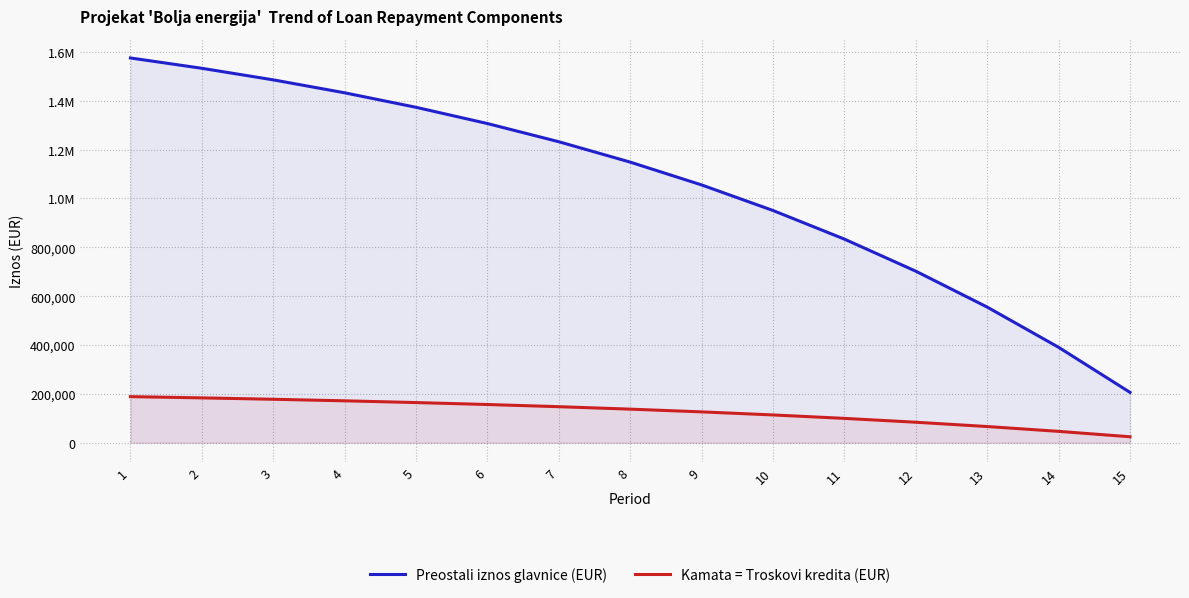

The value of Preostali iznos glavnice (EUR) at 8 is 728718.3. True or false?

False